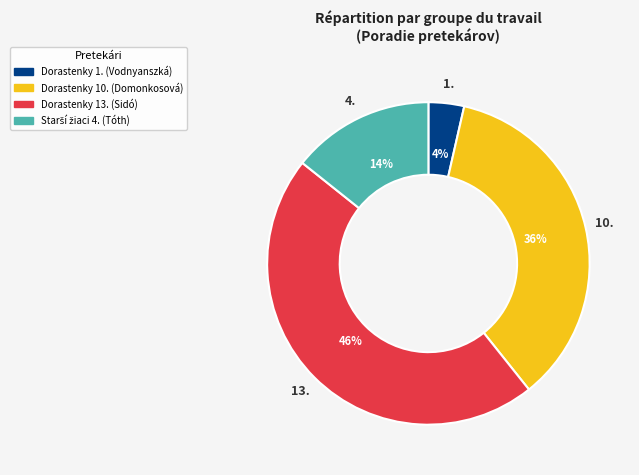

Is there any slice that represents more than half of the pie?

No